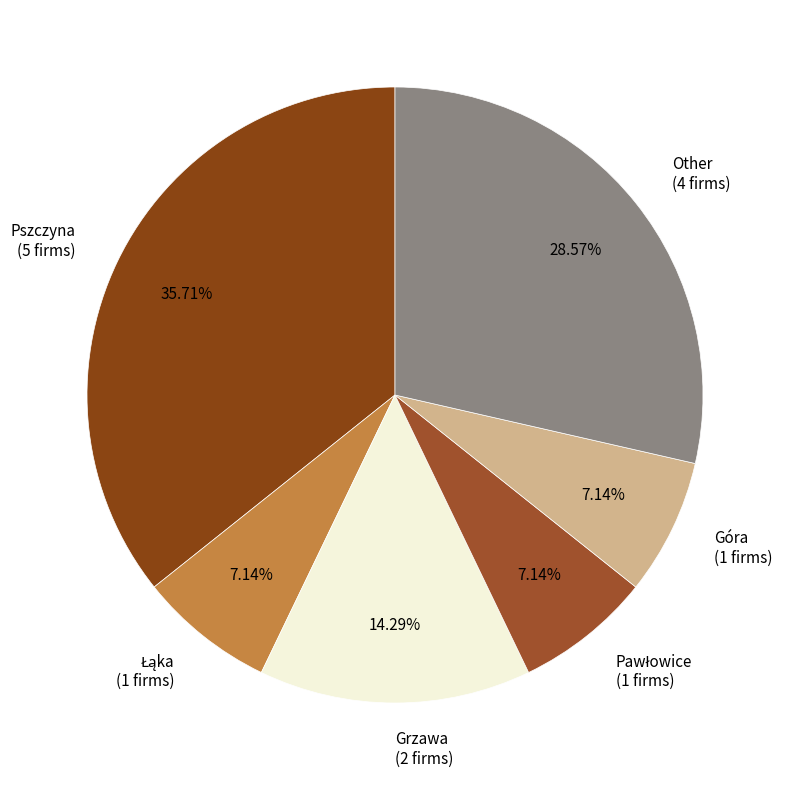

Approximately how many times larger is the value at Other (4 firms) compared to Pszczyna (5 firms)?

0.8